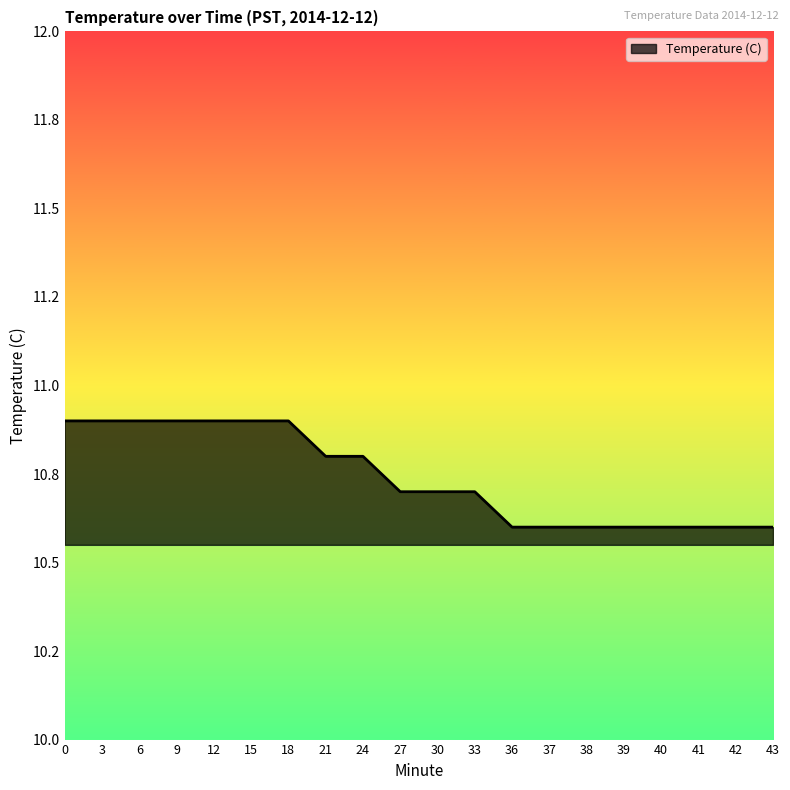

Does the chart have visible grid lines?

No